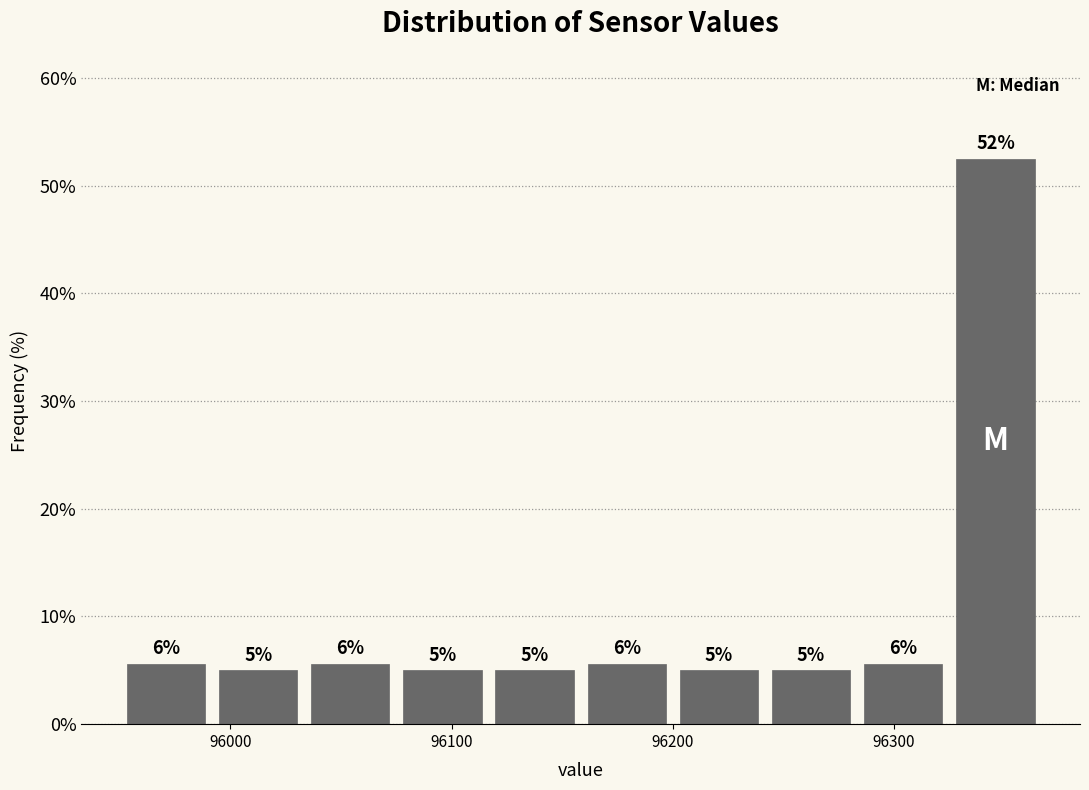

Over which range of the x-axis is the bar tallest?

96330 to 96370